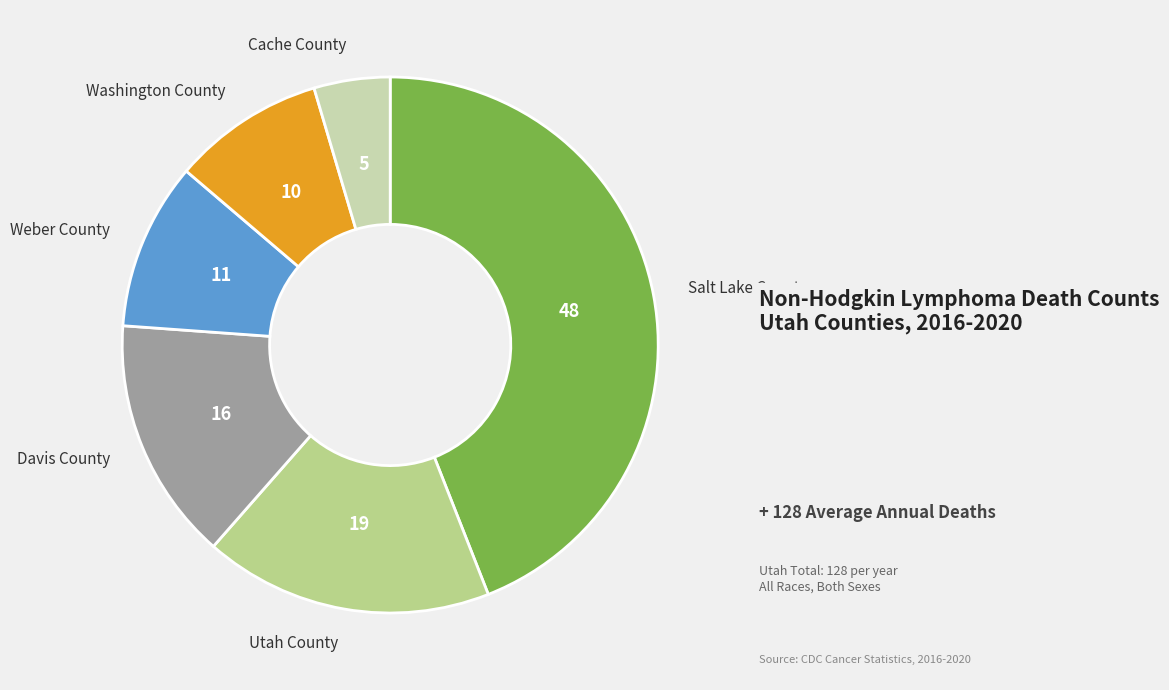

How many slices are in this pie chart?

6